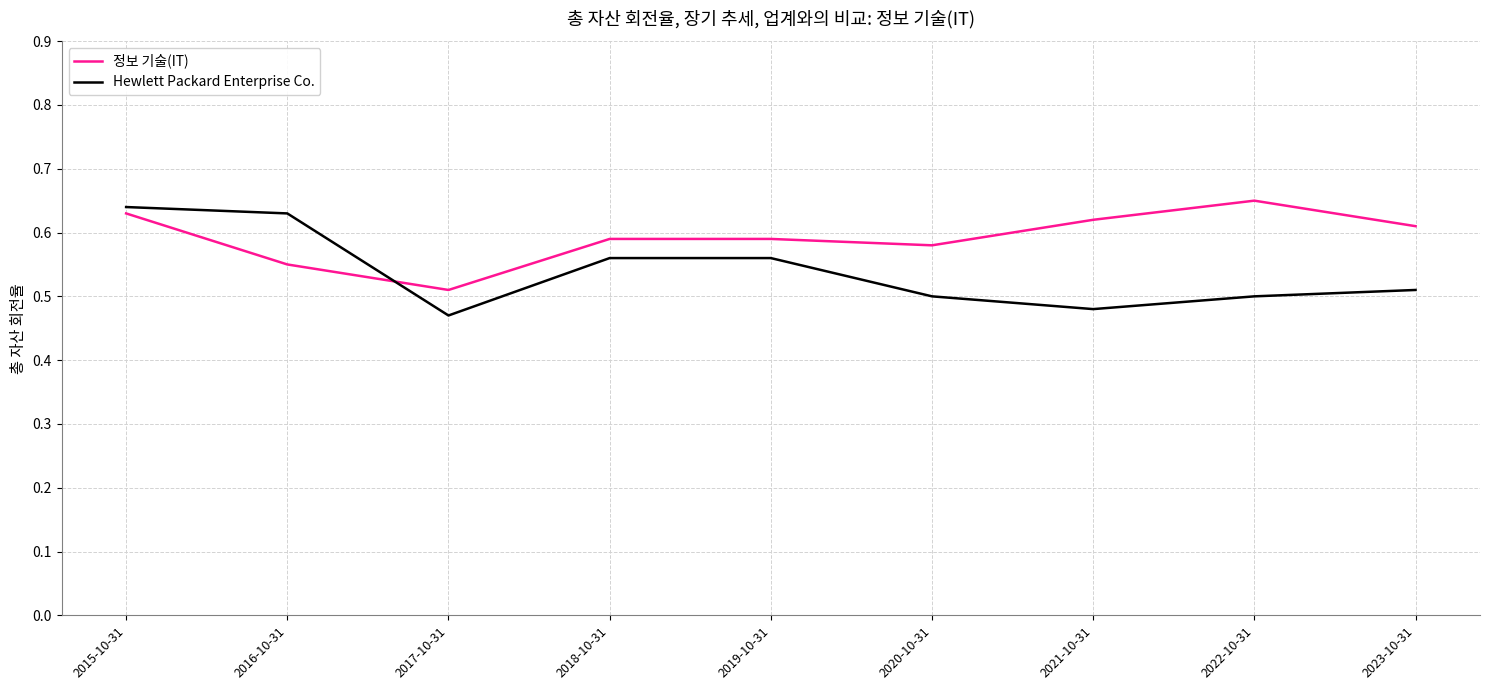

Which category has the lowest value in the 정보 기술(IT) series?

2017-10-31